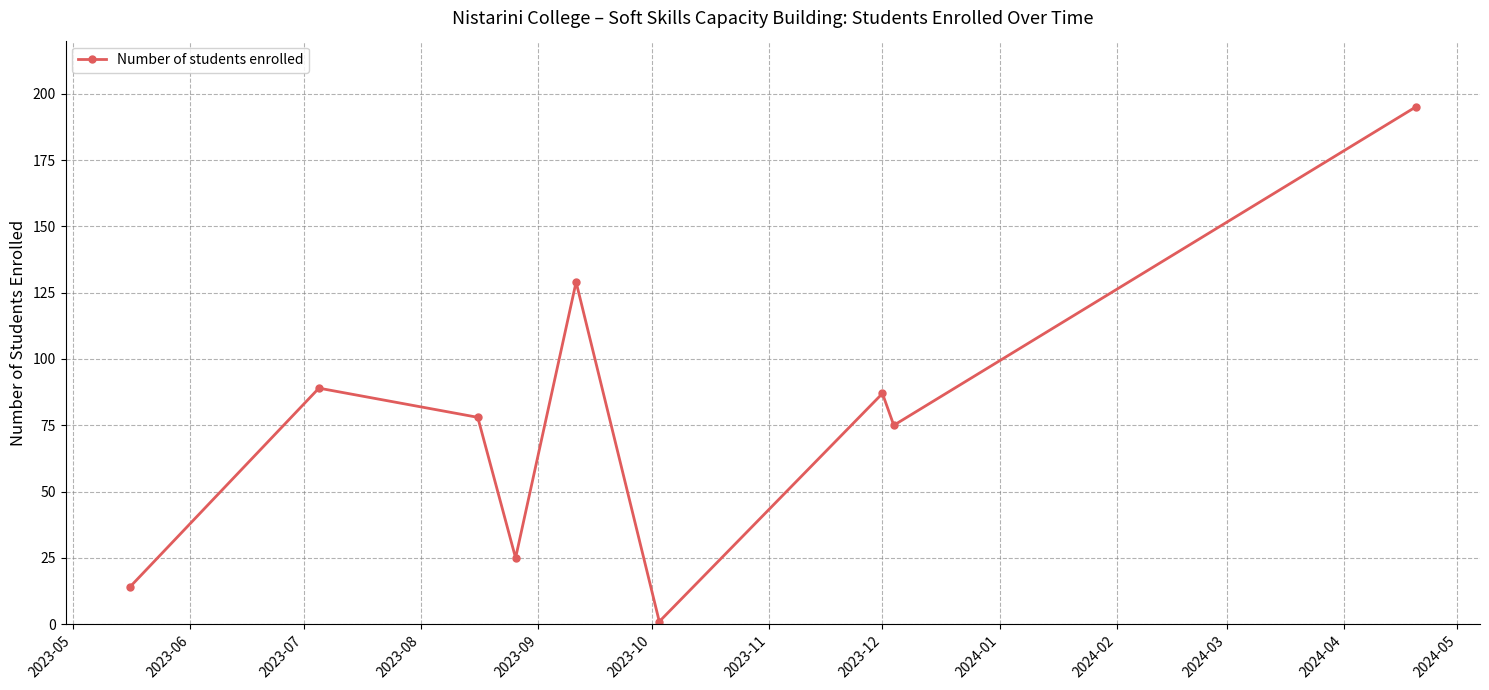

How many interior local peaks (higher than both neighbors) does the data have?

3